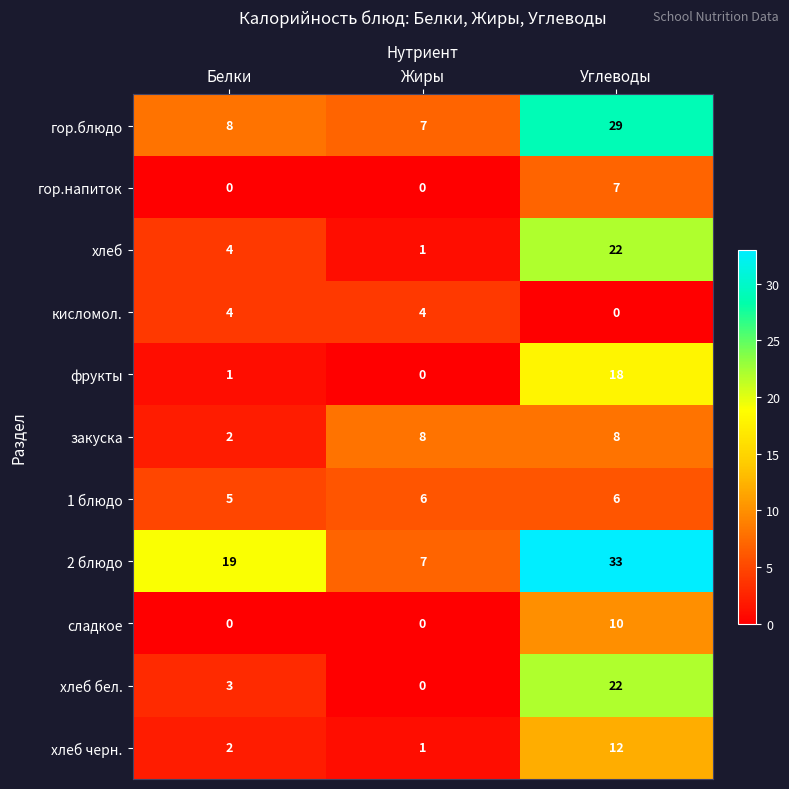

How many distinct data groups are displayed?

11